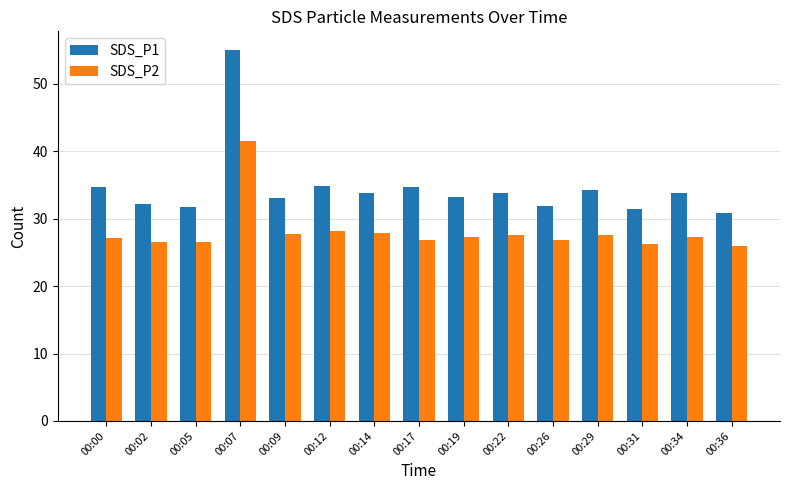

What is the value of the SDS_P1 bar at the 14th from the left?

33.9